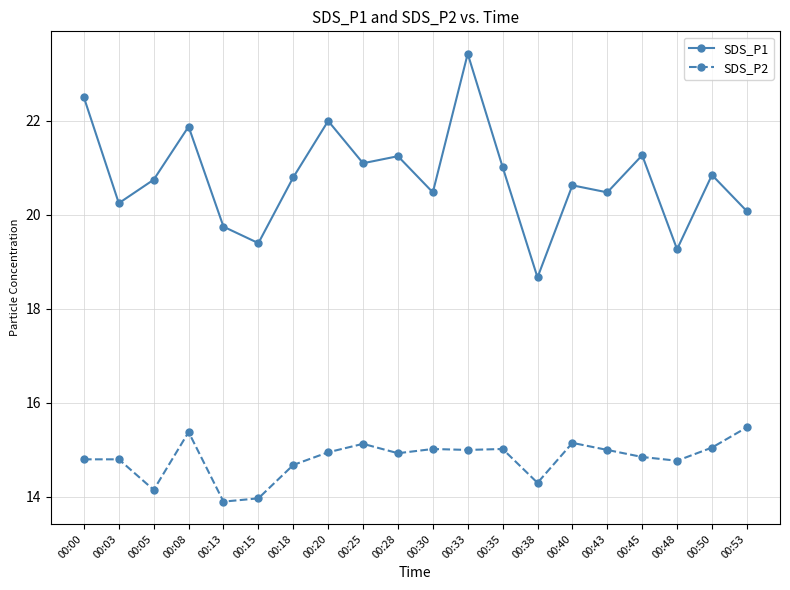

The SDS_P1 series shows 19.4 at 00:15. True or false?

True